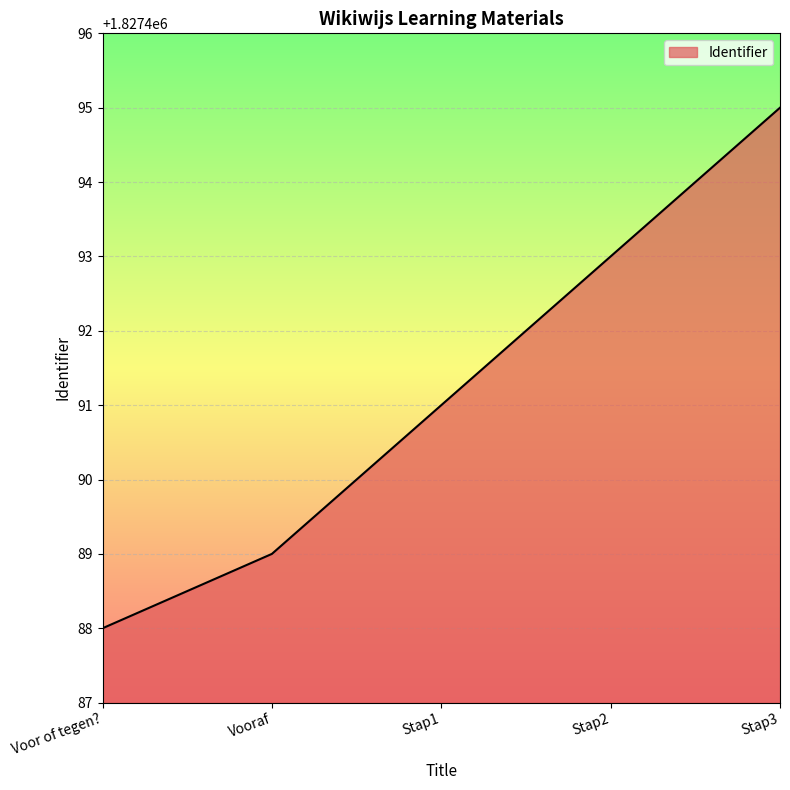

Between Stap1 and Stap2, which is larger?

Stap2